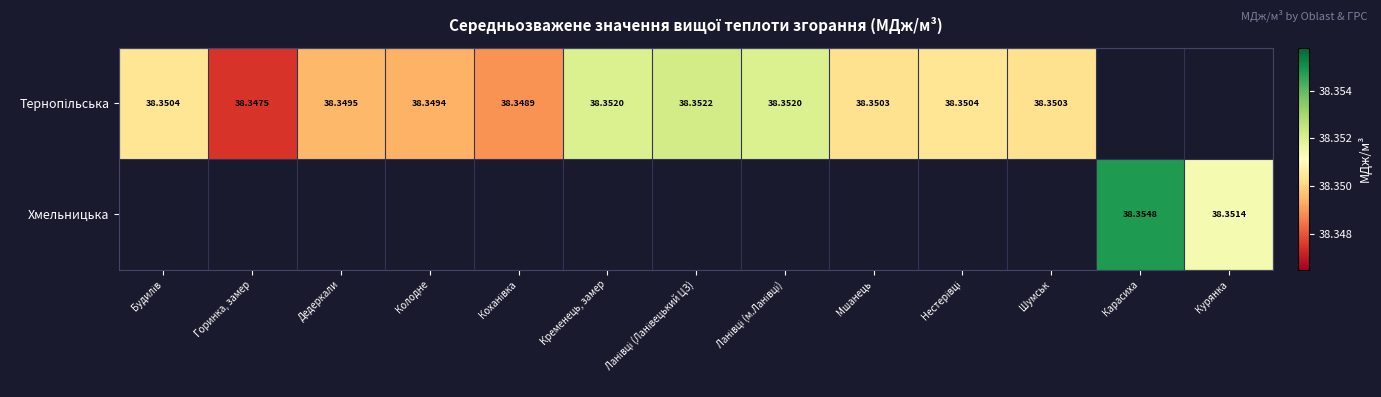

True or false: Тернопільська has a value of 18.5 at Нестерівці.

False